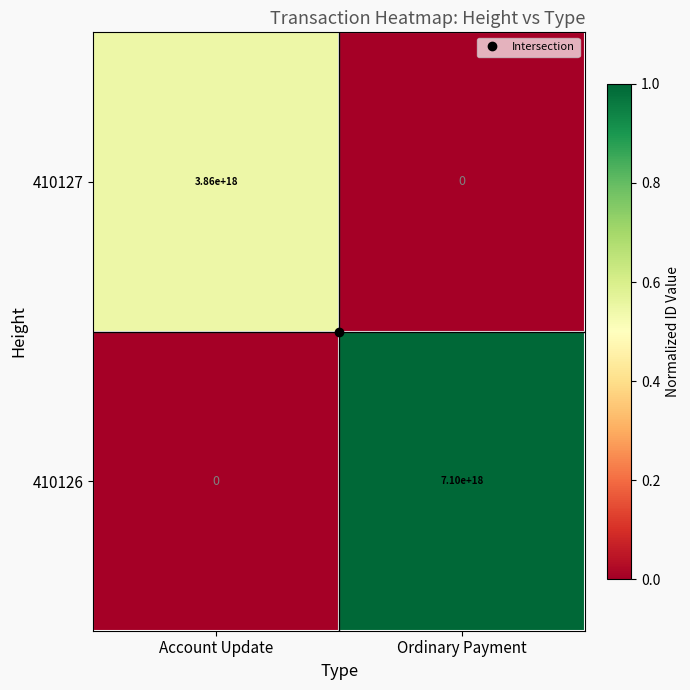

Between Account Update and Ordinary Payment, which series saw the biggest shift?

410126